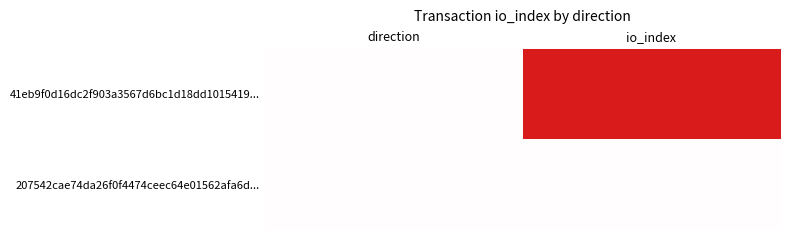

List the series in order of their overall mean, lowest first.

207542cae74da26f0f4474ceec64e01562afa6d..., 41eb9f0d16dc2f903a3567d6bc1d18dd1015419...